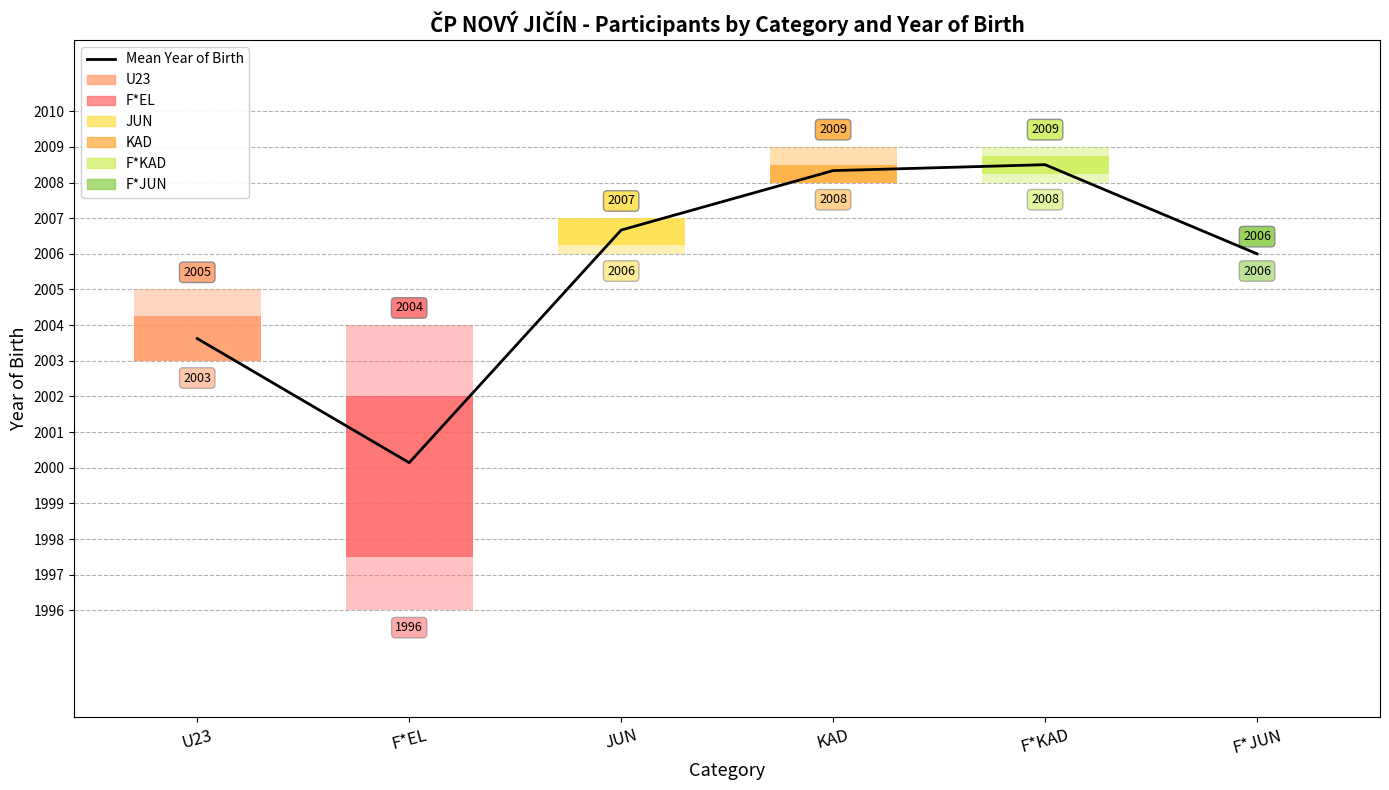

What is the value of the 4th bar from the left?

2008.3